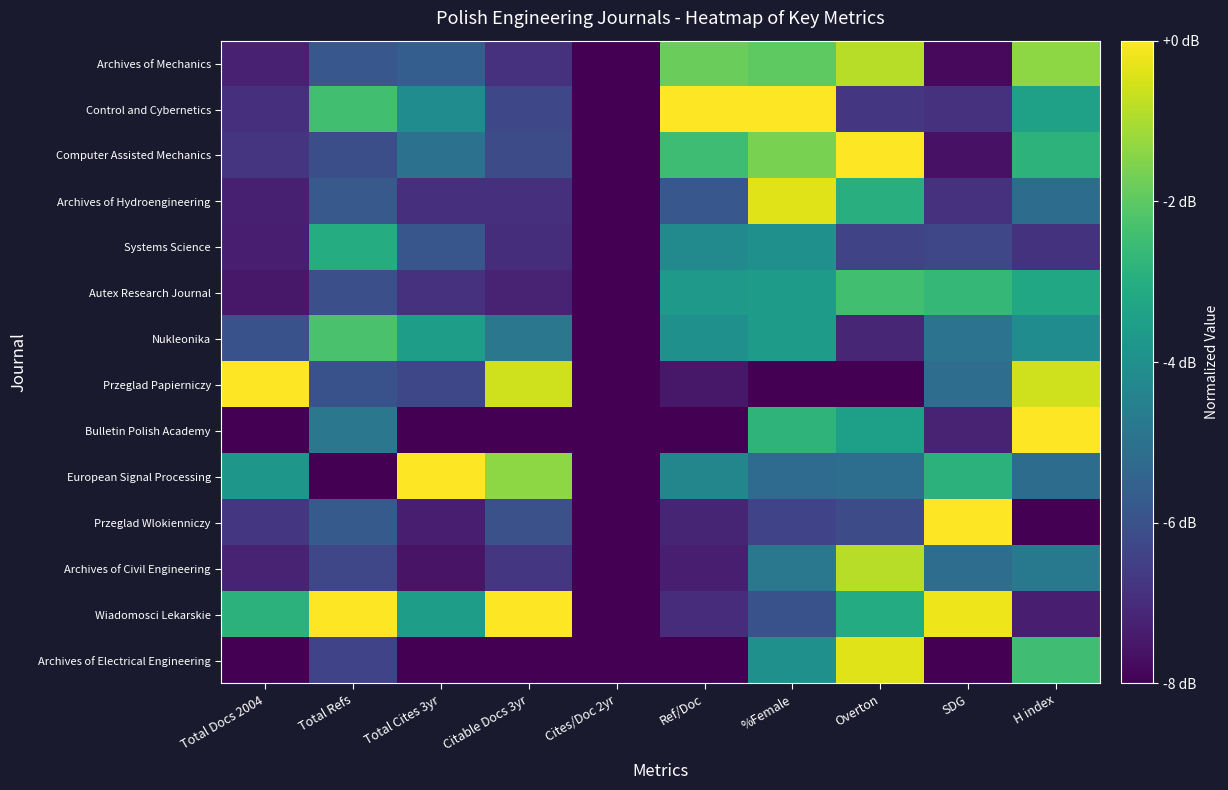

How many distinct data groups are displayed?

14